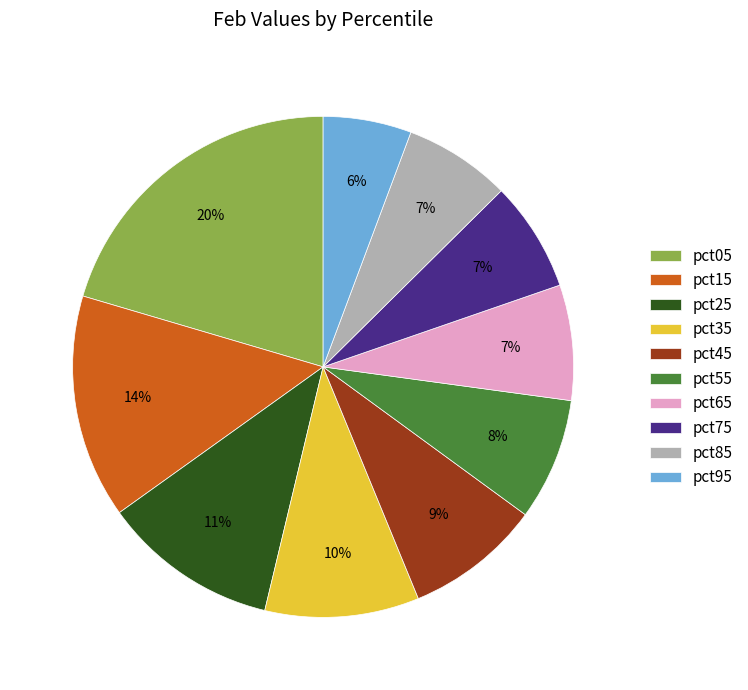

True or false: pct15 accounts for 7% of the total.

False